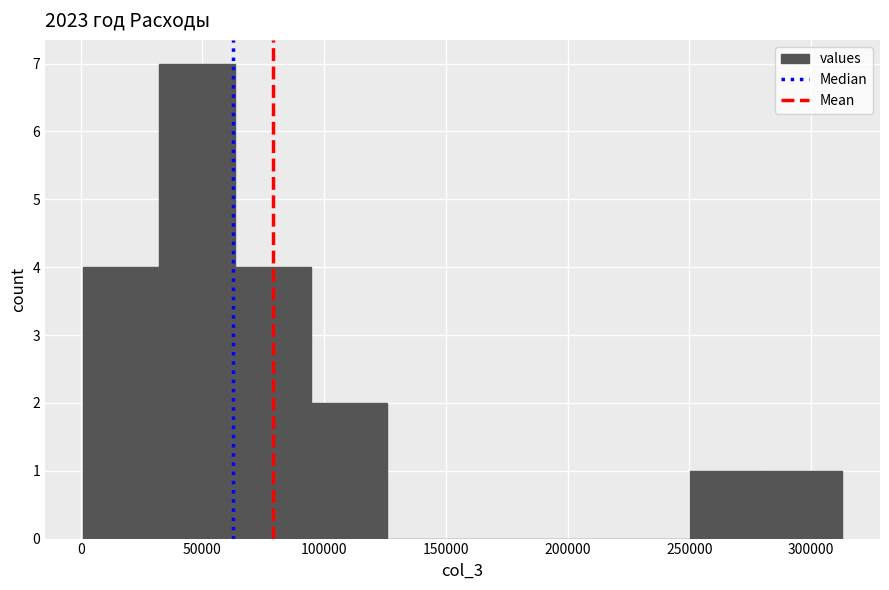

Over which range of the x-axis is the bar tallest?

30000 to 65000